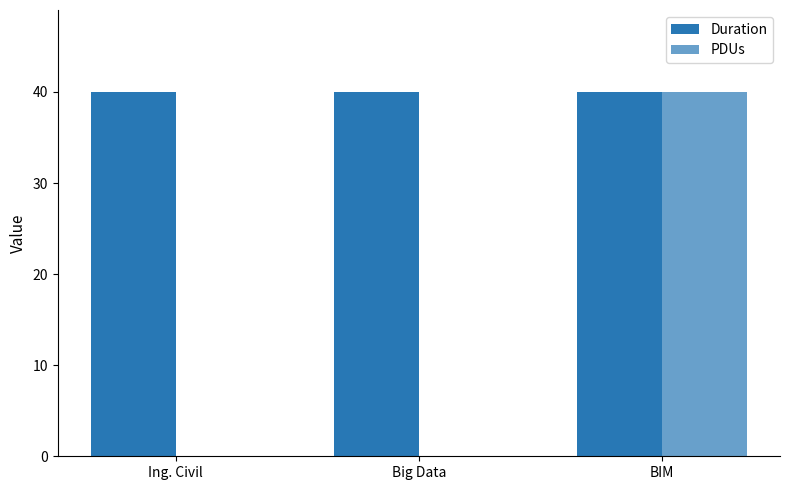

What is the maximum value shown in the chart?

40